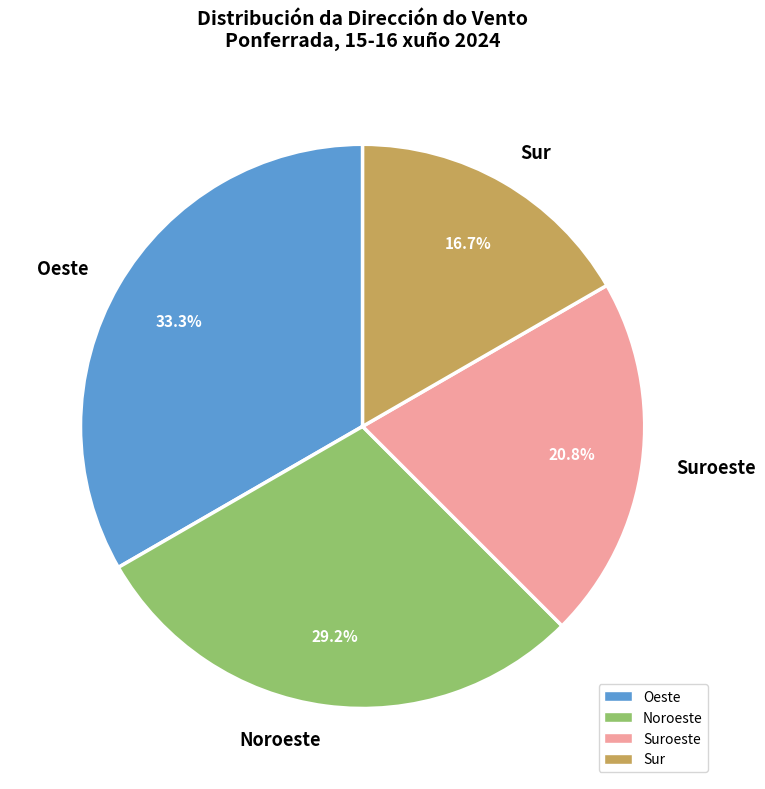

Does Suroeste account for over 50% of the chart?

No